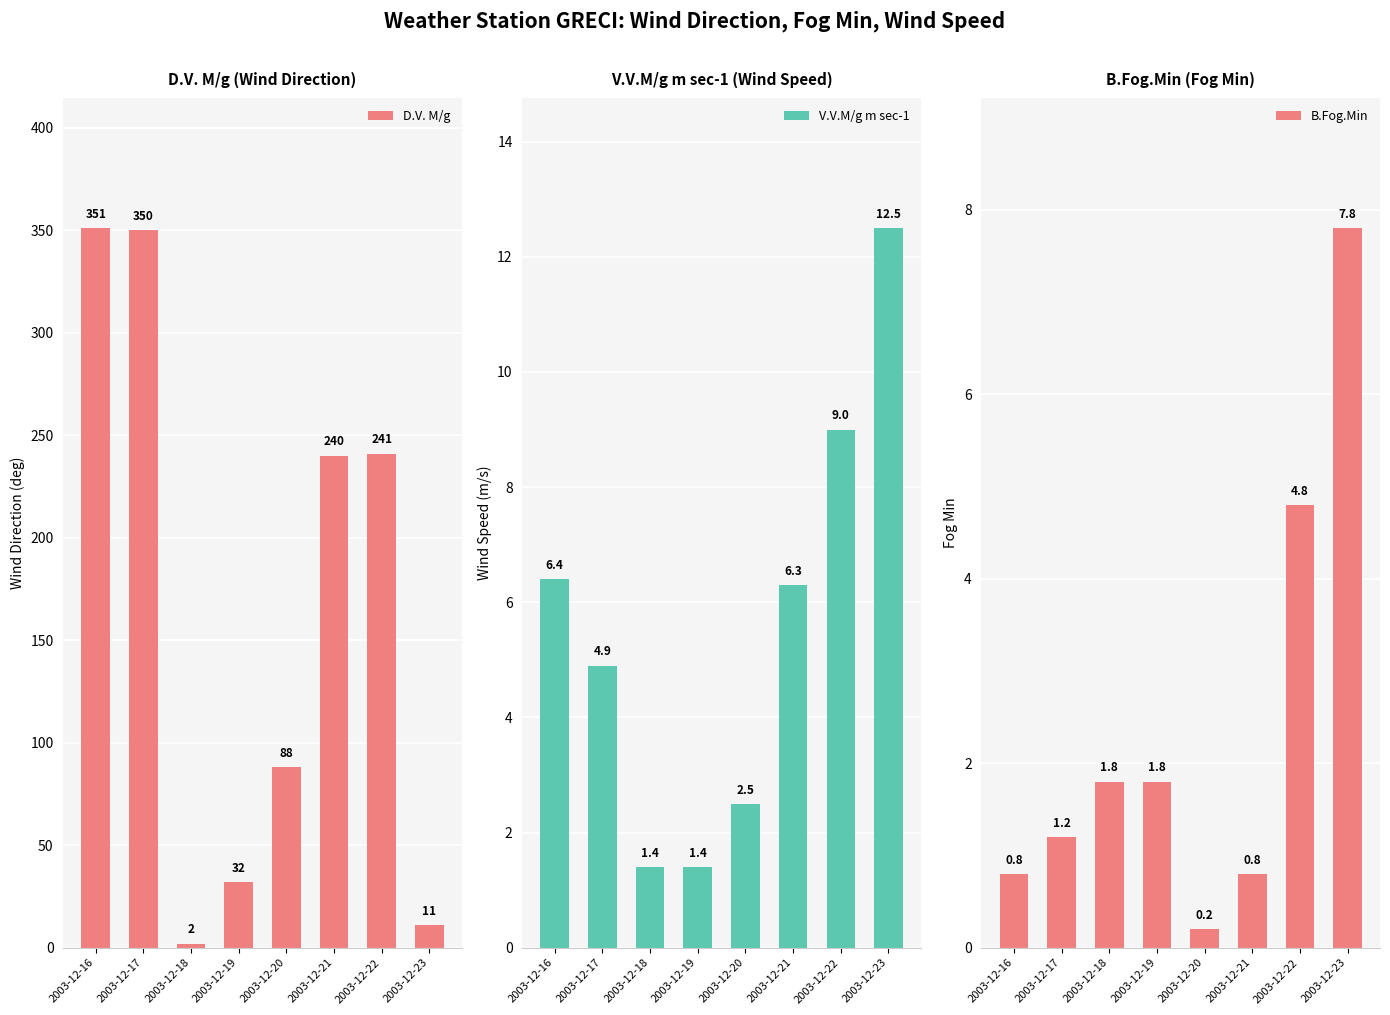

What is the difference between the maximum and minimum values in the D.V. M/g series?

349